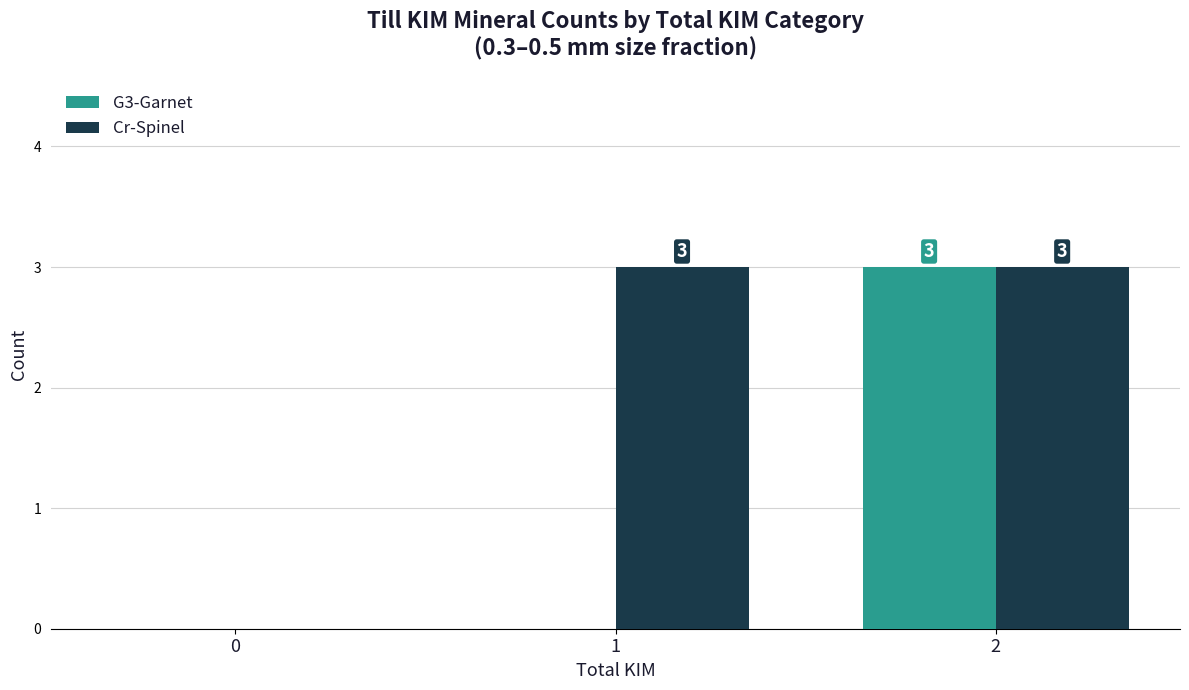

Which series has the largest total across all categories?

Cr-Spinel